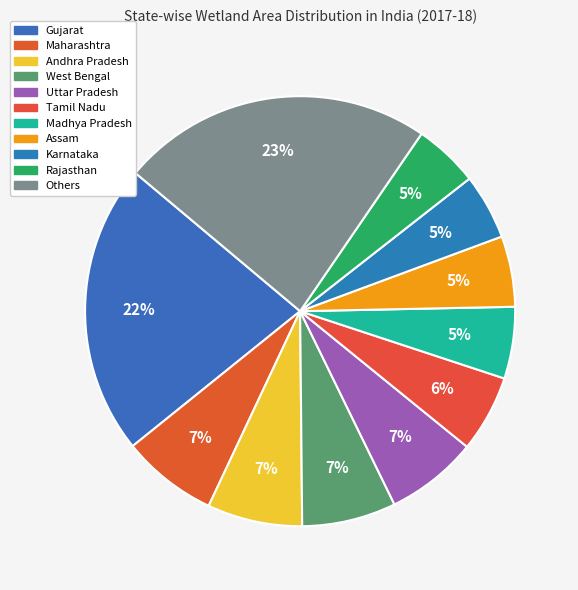

How many segments does this pie chart have?

11